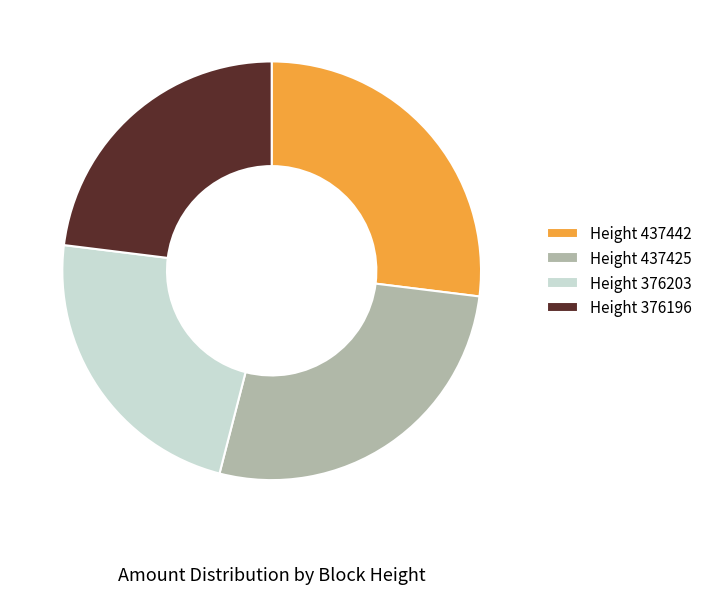

Is the sum of Height 437442 and Height 437425 greater than half?

Yes